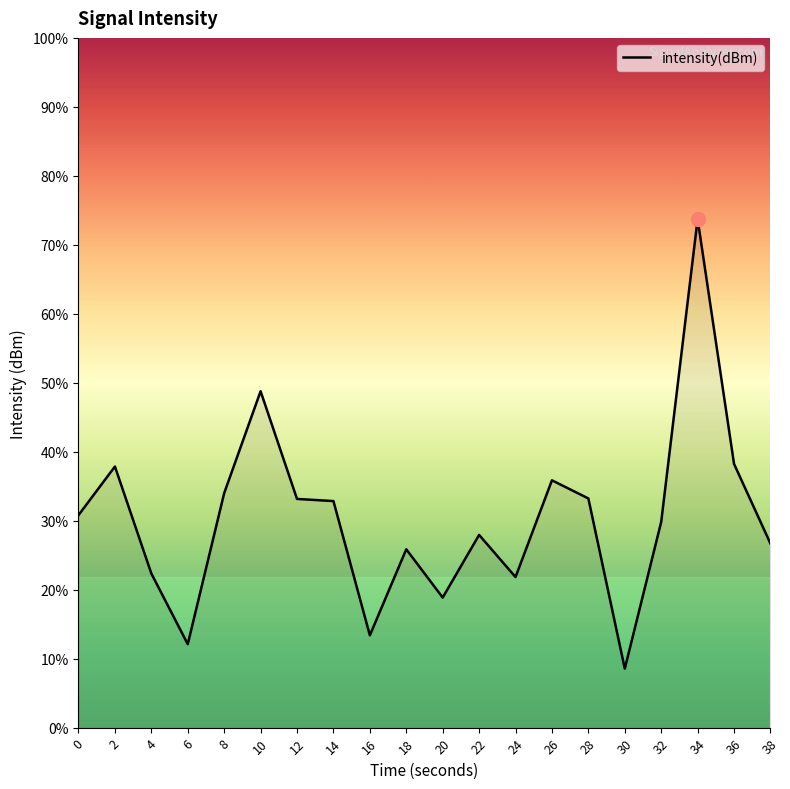

At which category does the chart reach its minimum across all series?

30